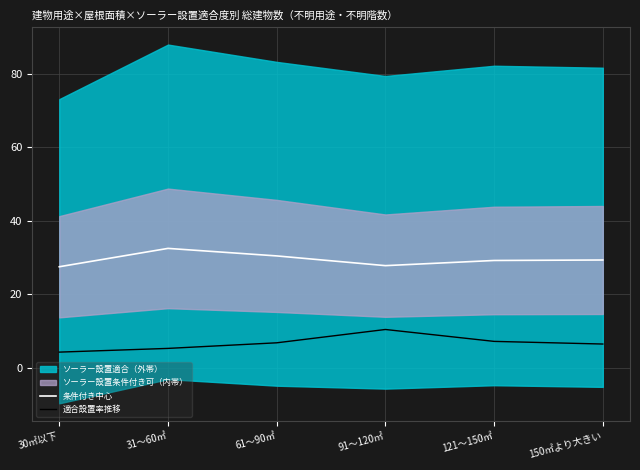

What is the lowest value of the 条件付き中心 series?

27.5